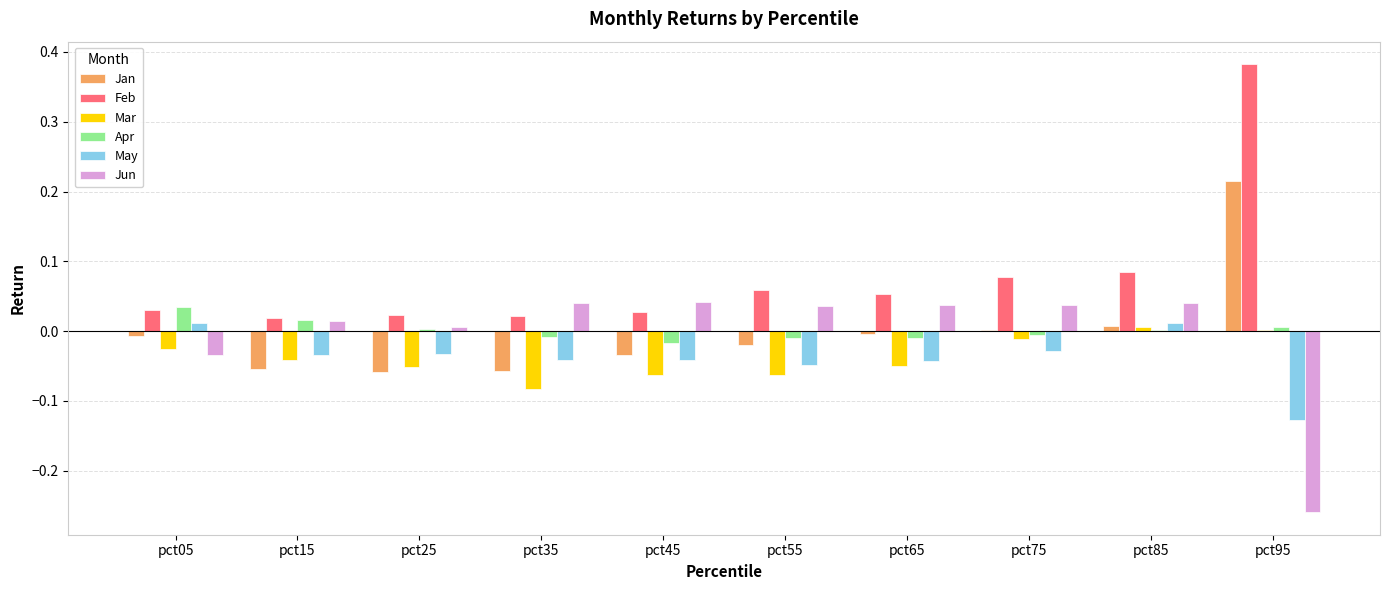

The value of Apr at pct25 is 0.0. True or false?

True